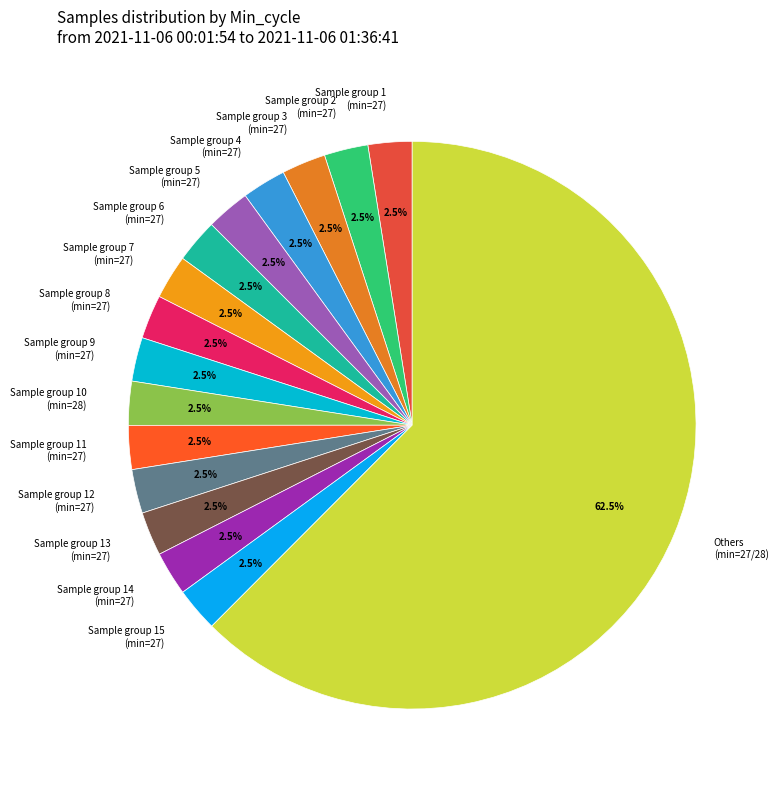

Between Sample group 11 (min=27) and Others (min=27/28), which is larger?

Others (min=27/28)